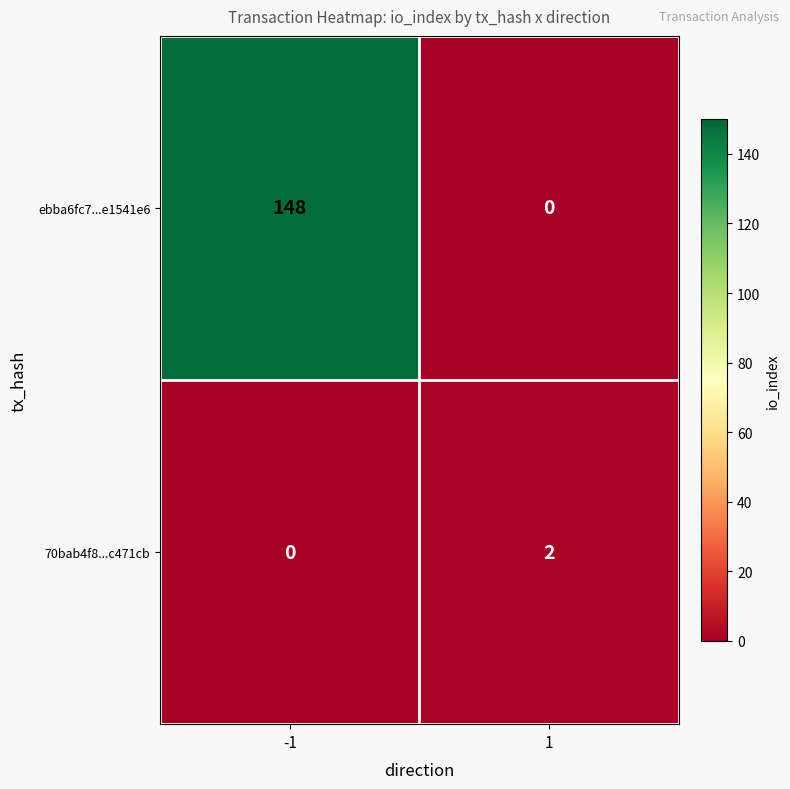

Rank the series at 1 from highest to lowest value.

70bab4f8...c471cb, ebba6fc7...e1541e6